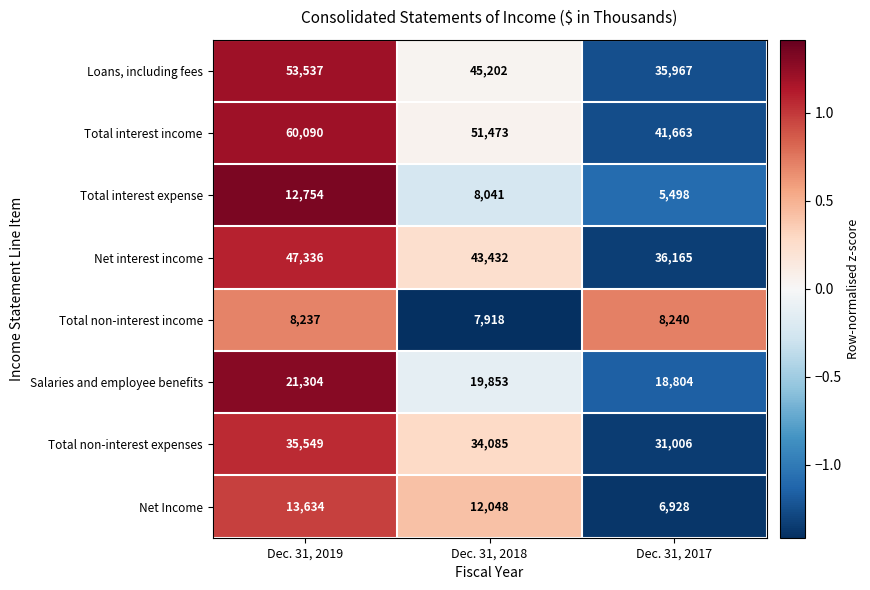

How many distinct data groups are displayed?

8